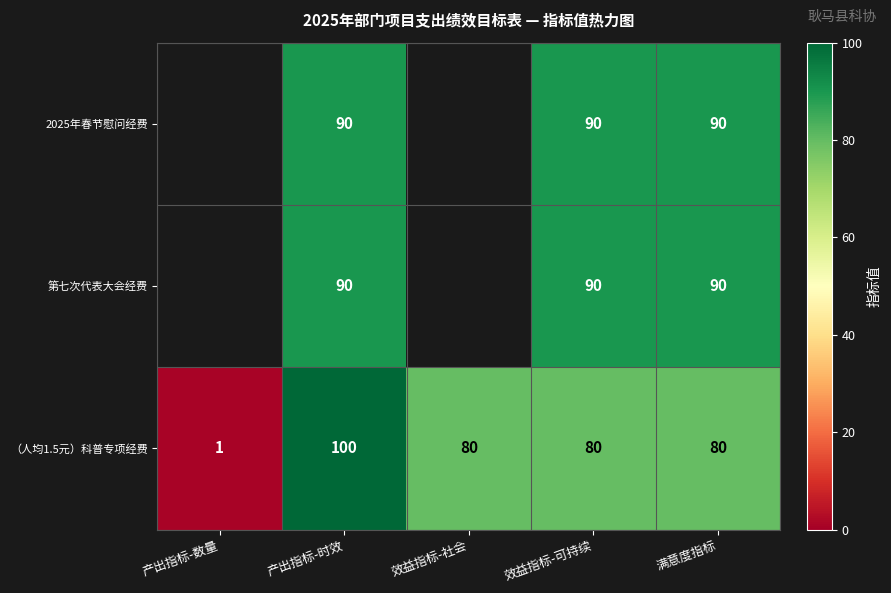

Is it true that （人均1.5元）科普专项经费 equals 2 at 产出指标-数量?

False